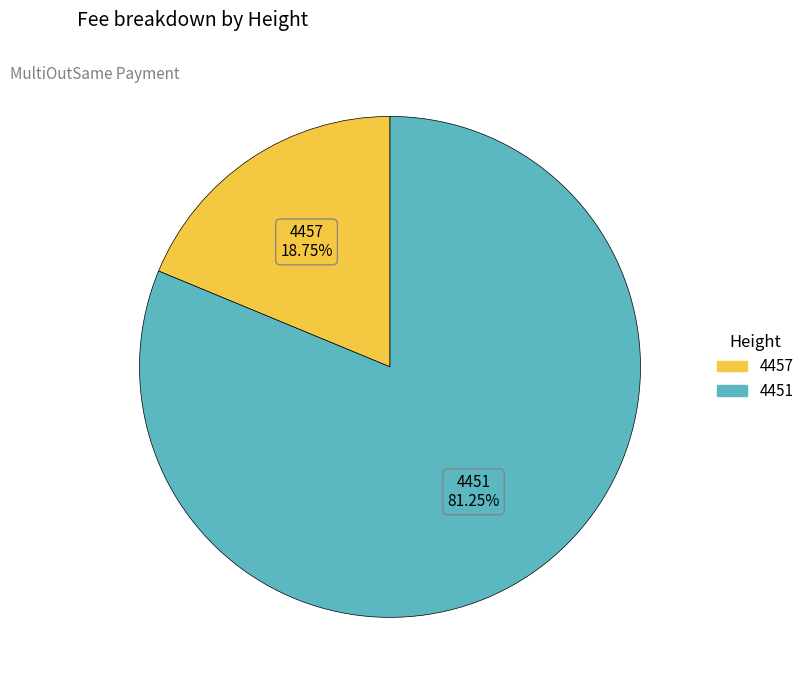

How many slices are in this pie chart?

2